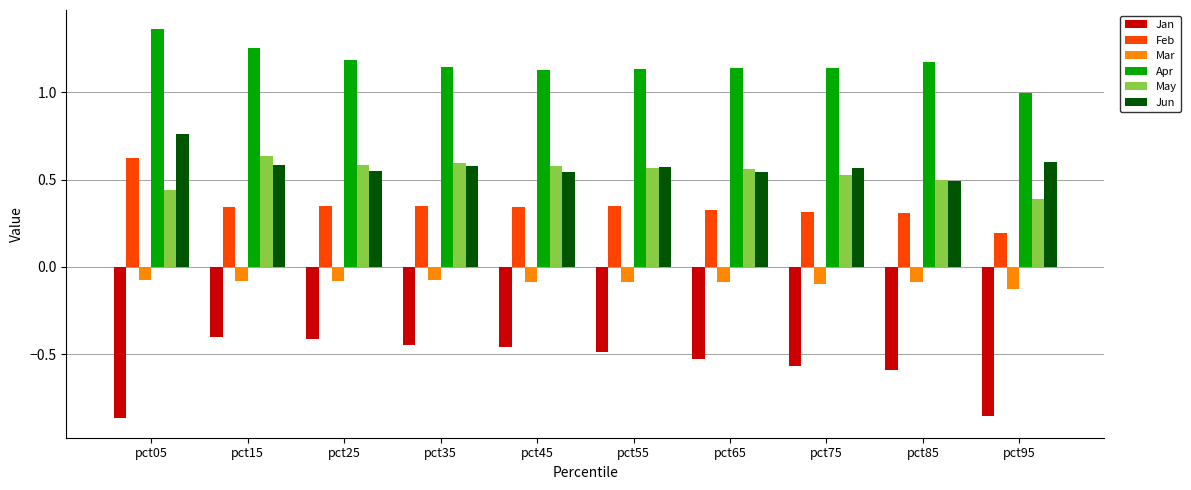

Between pct05 and pct95, which series saw the biggest shift?

Feb